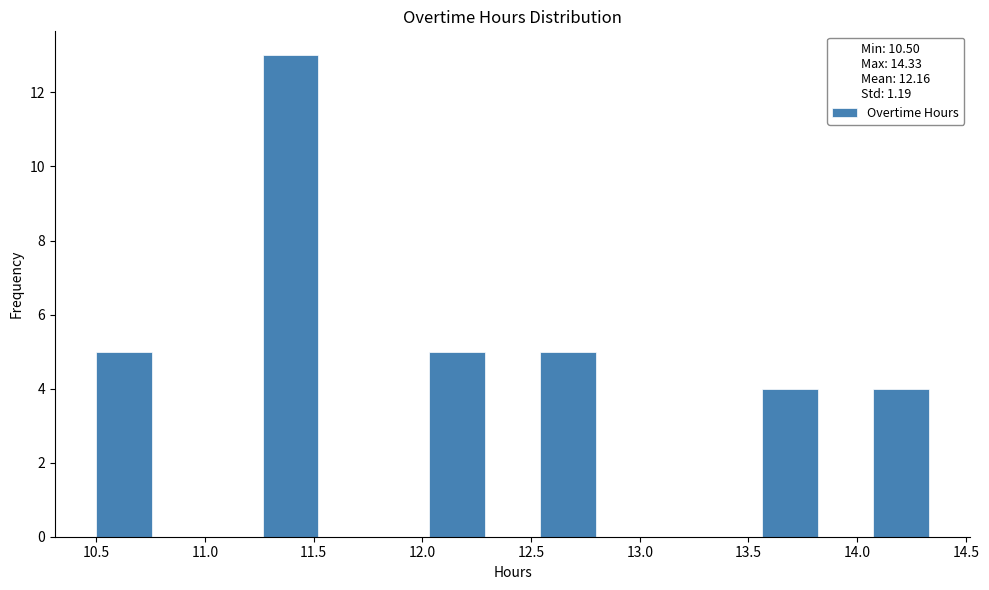

Over which range of the x-axis is the bar tallest?

11.25 to 11.50